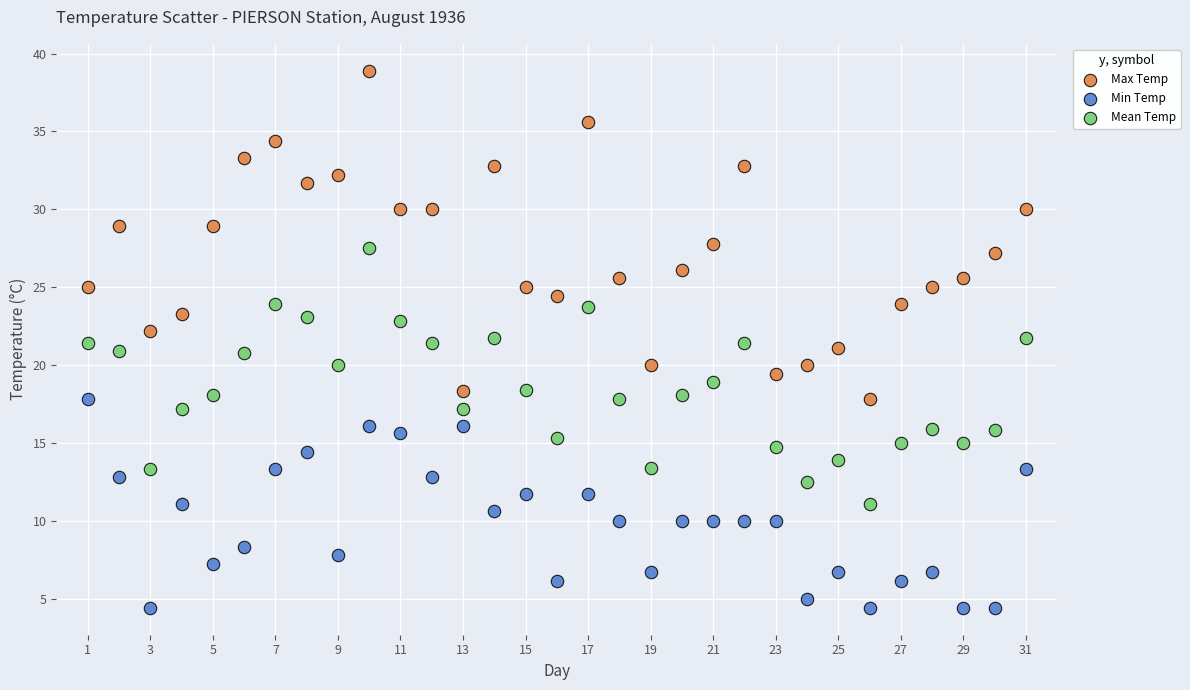

Across all data points, what is the range of X values (max minus min)?

30.0